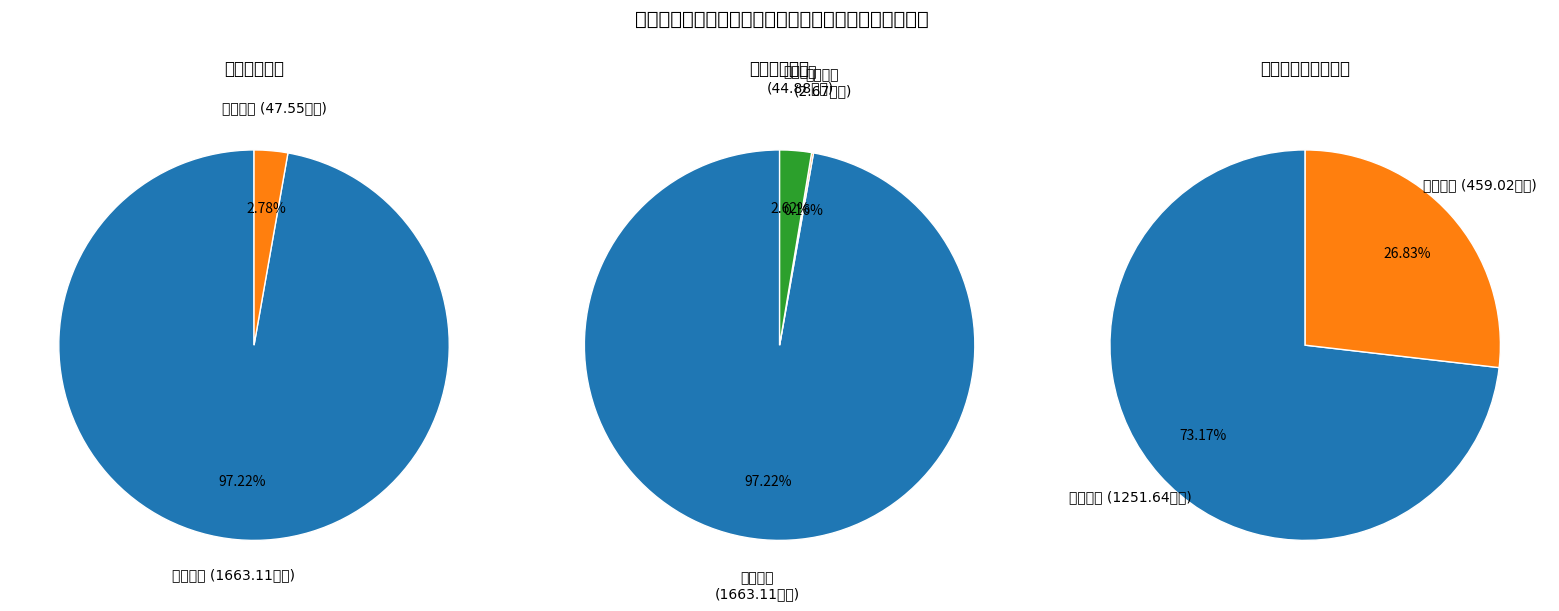

The 住房保障支出 slice represents 1% of the pie. True or false?

False